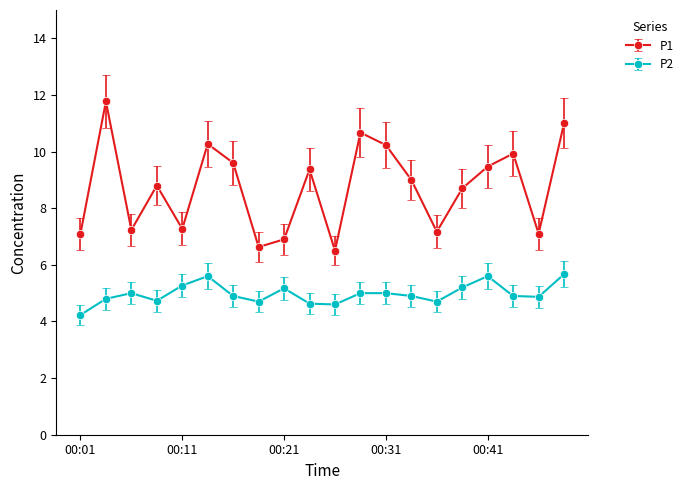

True or false: P2 and P1 intersect in this chart.

False